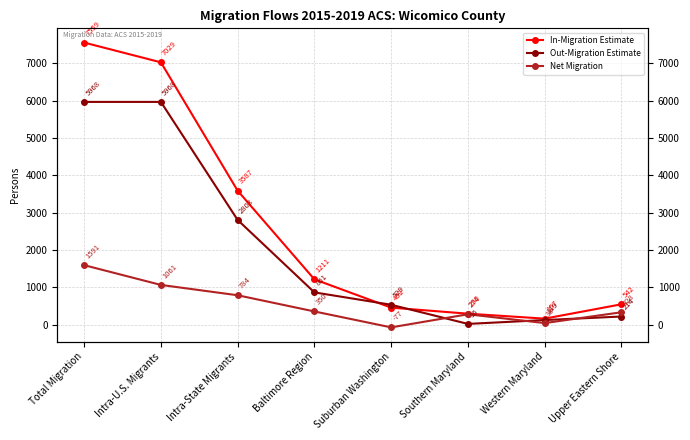

What is the average value of the Out-Migration Estimate series?

2060